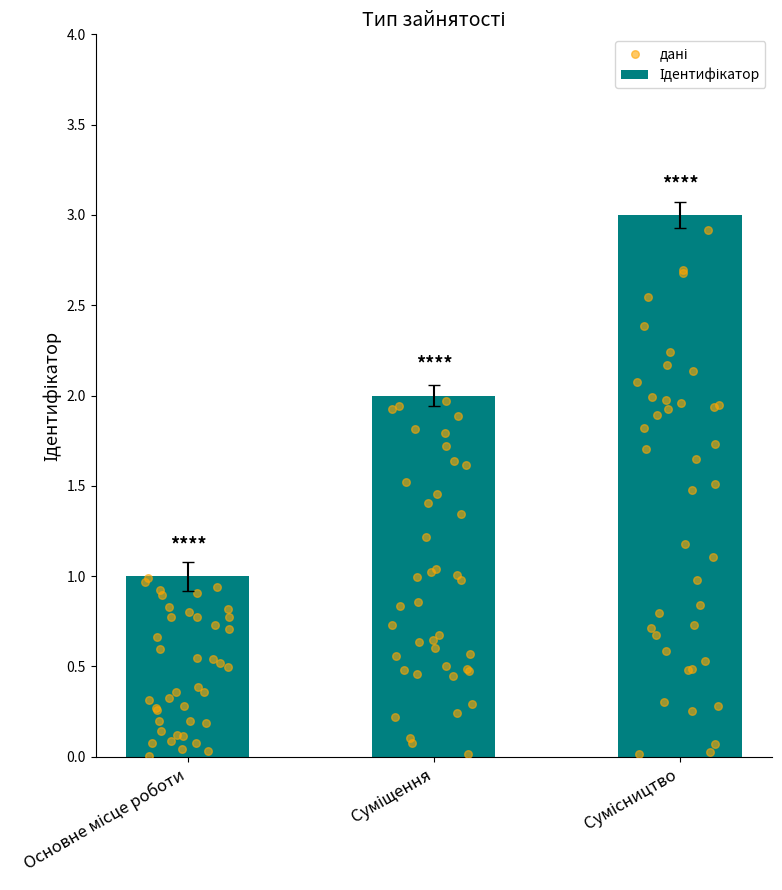

What is the change in value from Основне місце роботи to Сумісництво?

+2